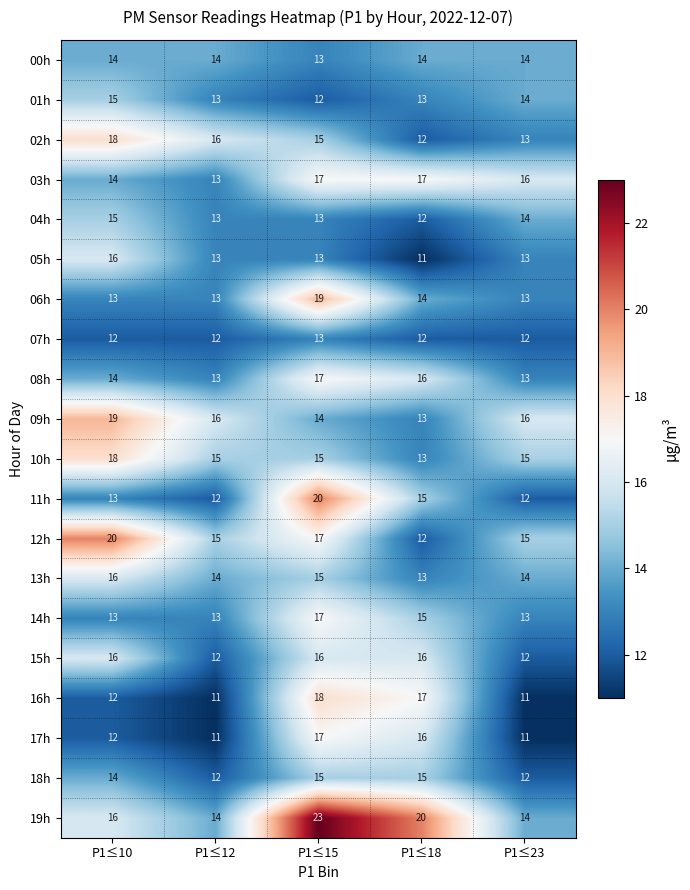

Which series has the largest total across all categories?

19h